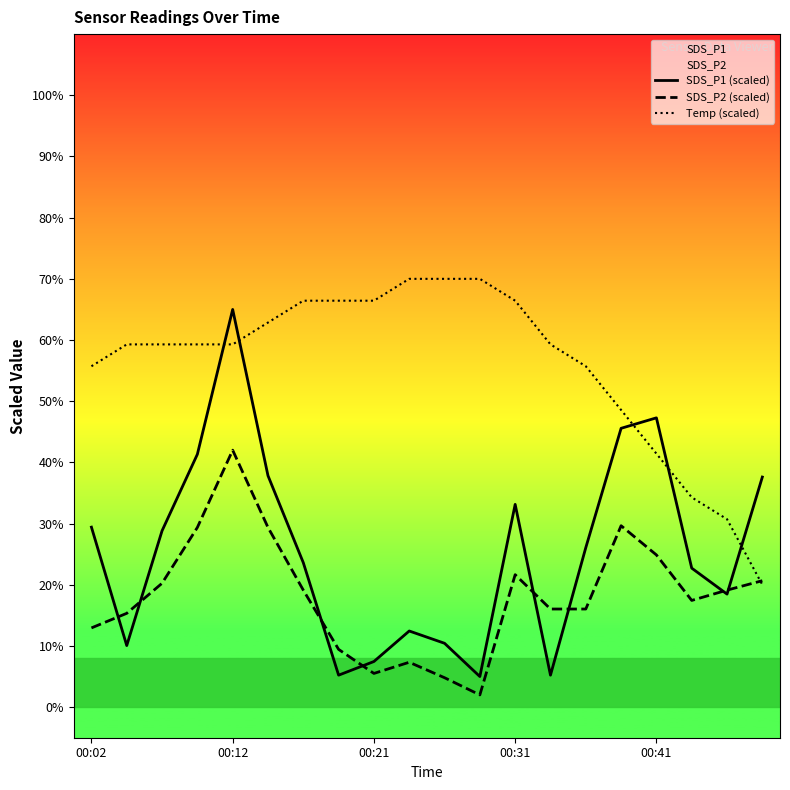

At which label is SDS_P2 (scaled) closest to 22?

00:31